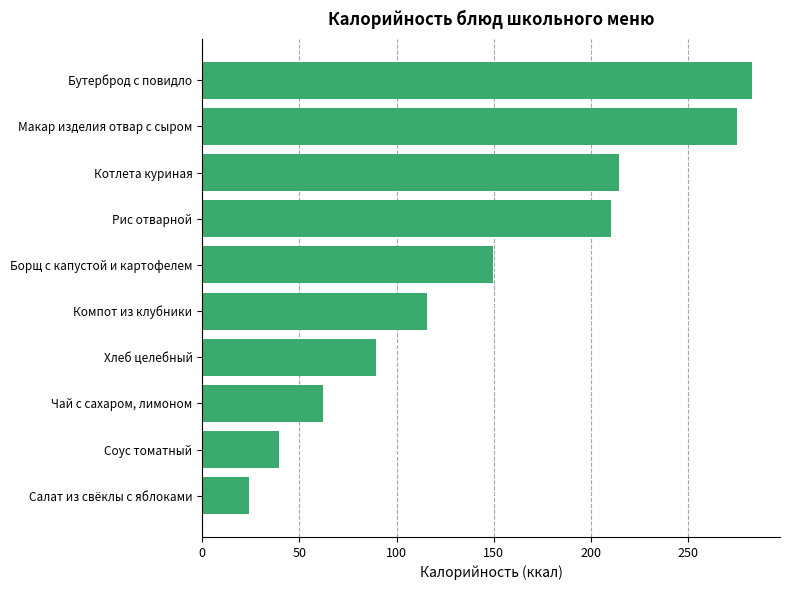

Reading bottom to top, what are all the values shown in this chart?

Салат из свёклы с яблоками=23.9	Соус томатный=39.7	Чай с сахаром, лимоном=62.0	Хлеб целебный=89.2	Компот из клубники=115.4	Борщ с капустой и картофелем=149.5	Рис отварной=210.1	Котлета куриная=214.2	Макар изделия отвар с сыром=275.0	Бутерброд с повидло=283.0